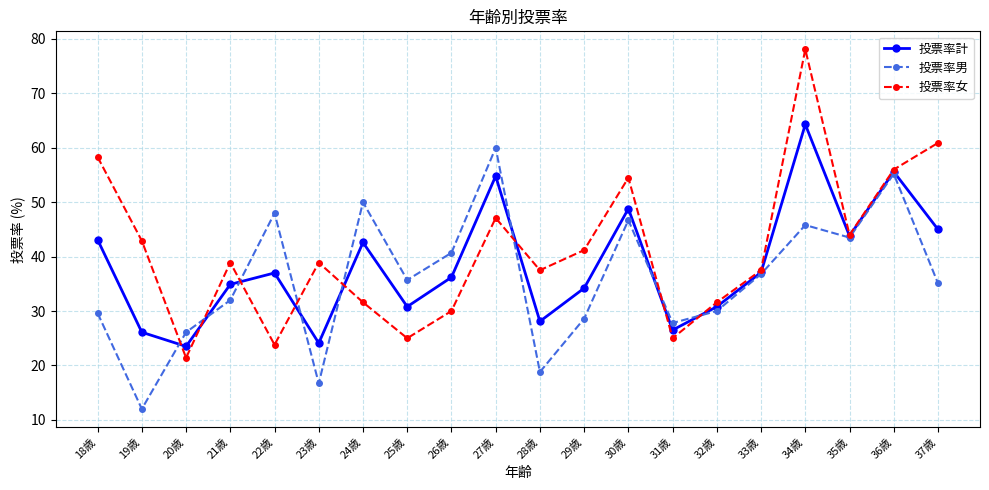

What is the value of the 投票率女 point at the 19th from the left?

56.0